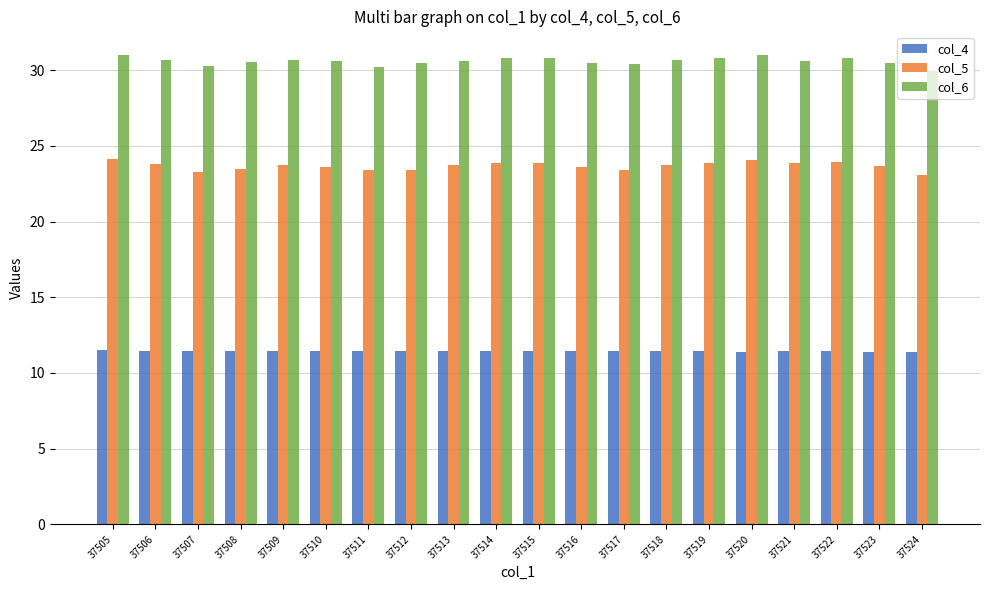

How many col_4 values are between 11 and 12?

20